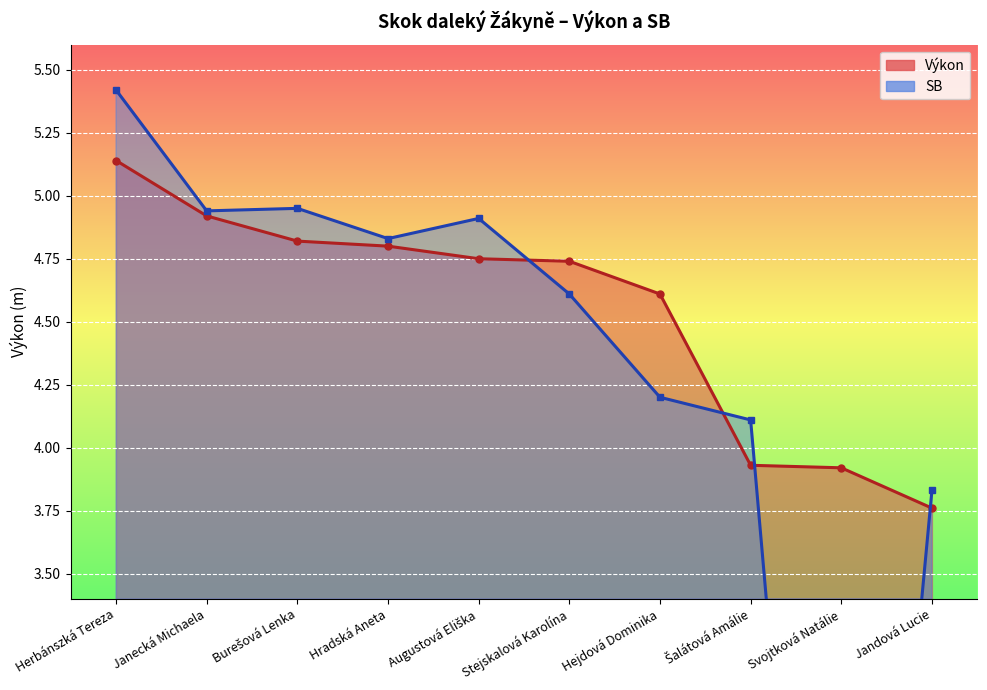

Between which two adjacent categories do Výkon and SB first intersect?

Augustová Eliška and Stejskalová Karolína